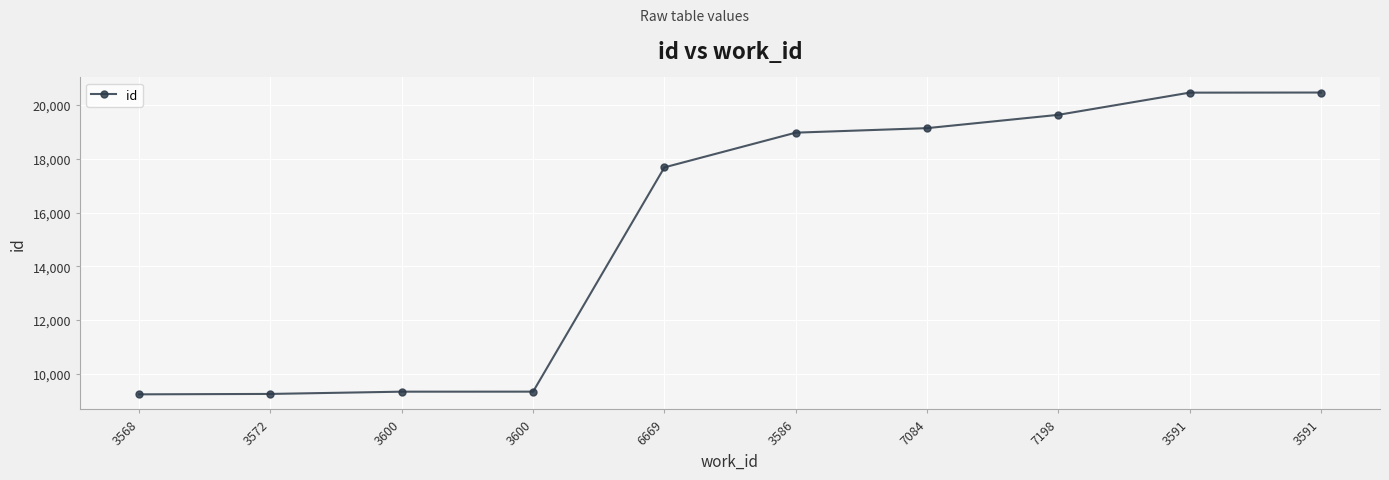

Does the chart have visible grid lines?

Yes